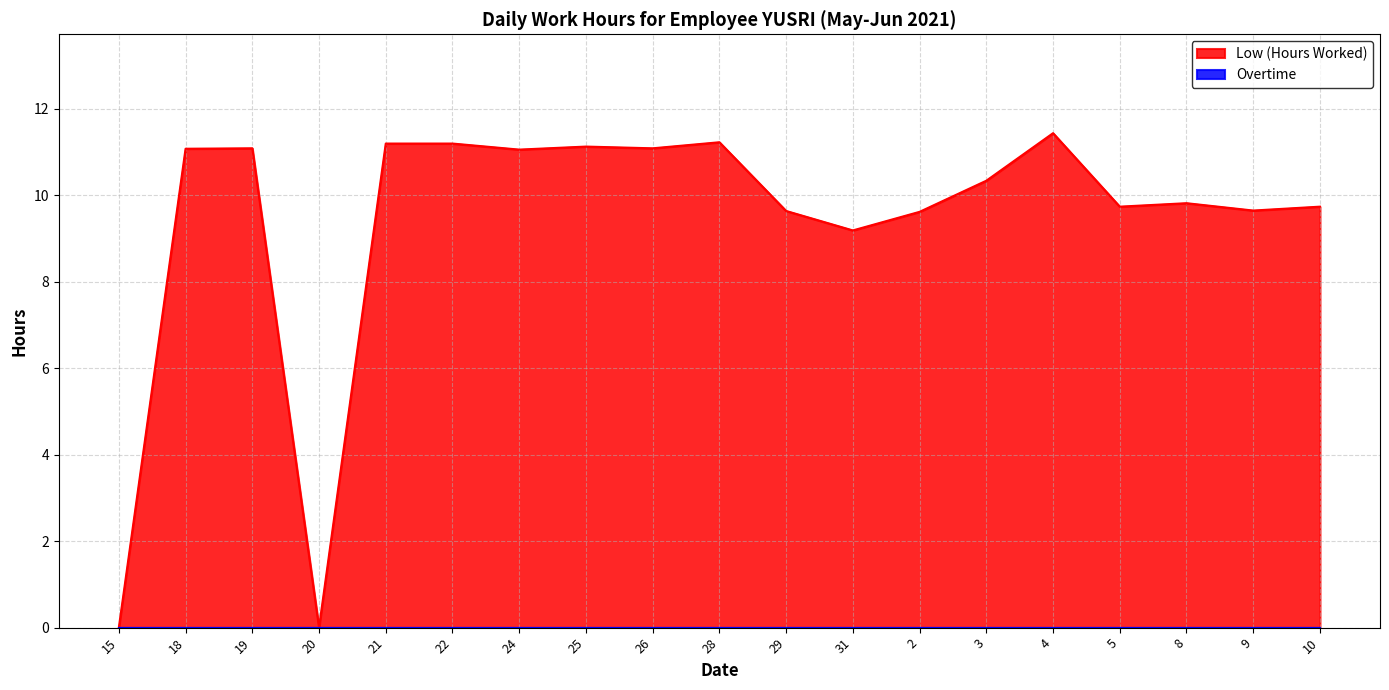

Which label corresponds to the largest value in the chart?

4